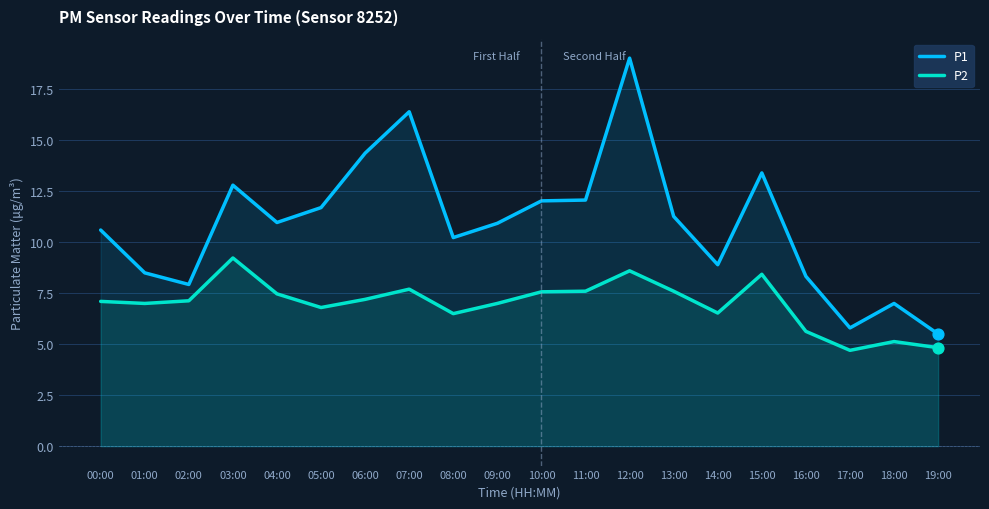

Which series has the widest spread of Y values?

P1